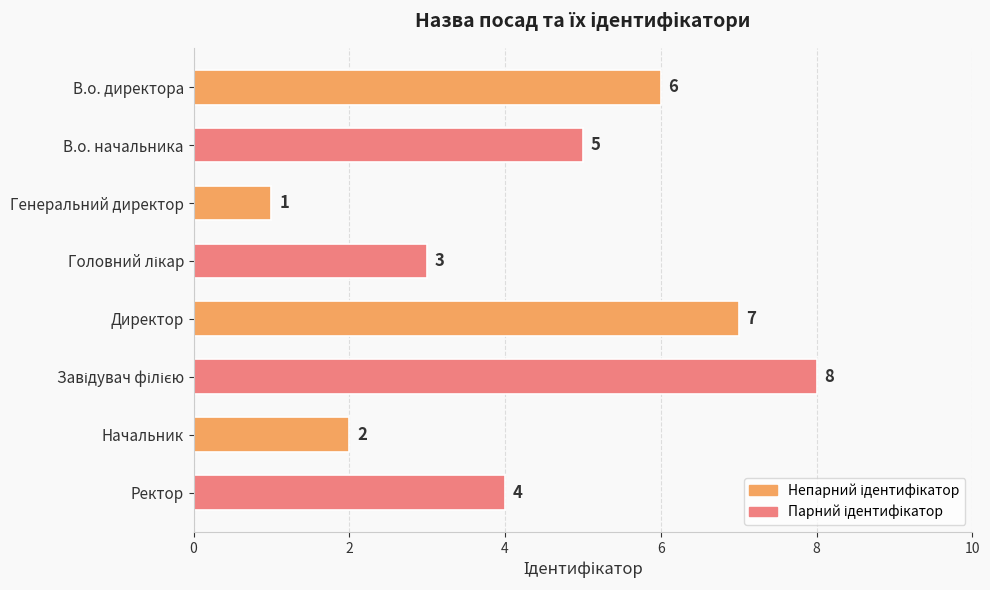

What is the sum of all values?

36